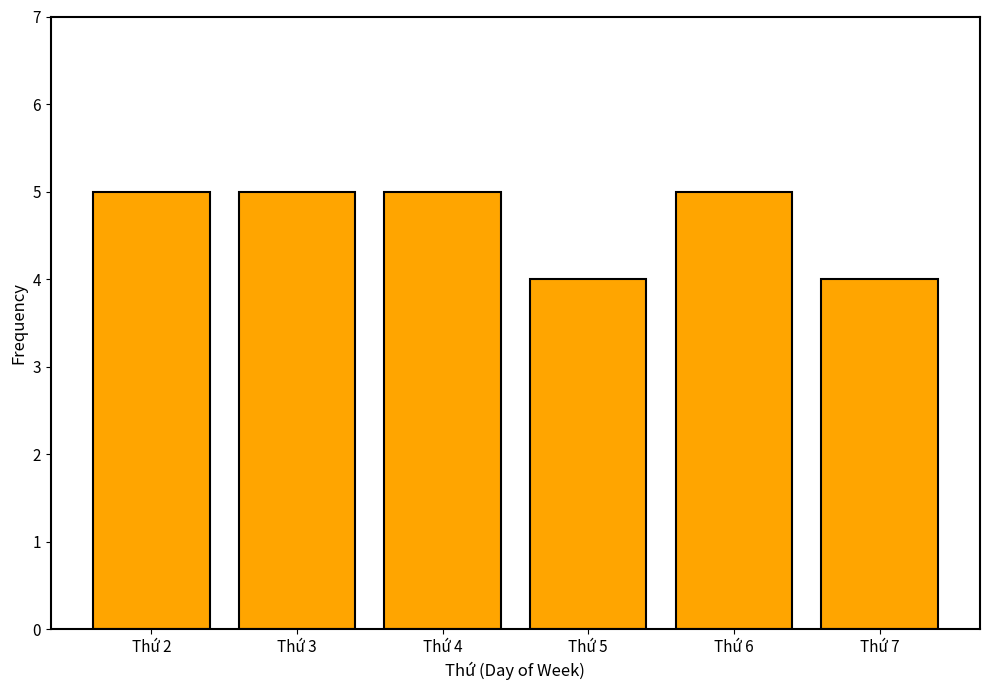

What is the difference between the maximum and minimum values?

1